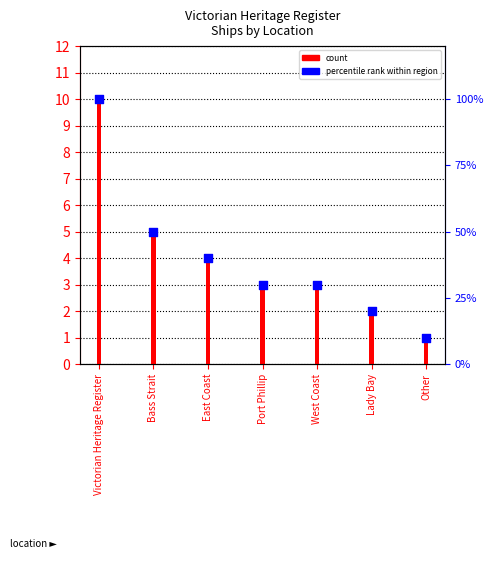

Is the value of count at Bass Strait greater than the value of percentile rank at Bass Strait?

No